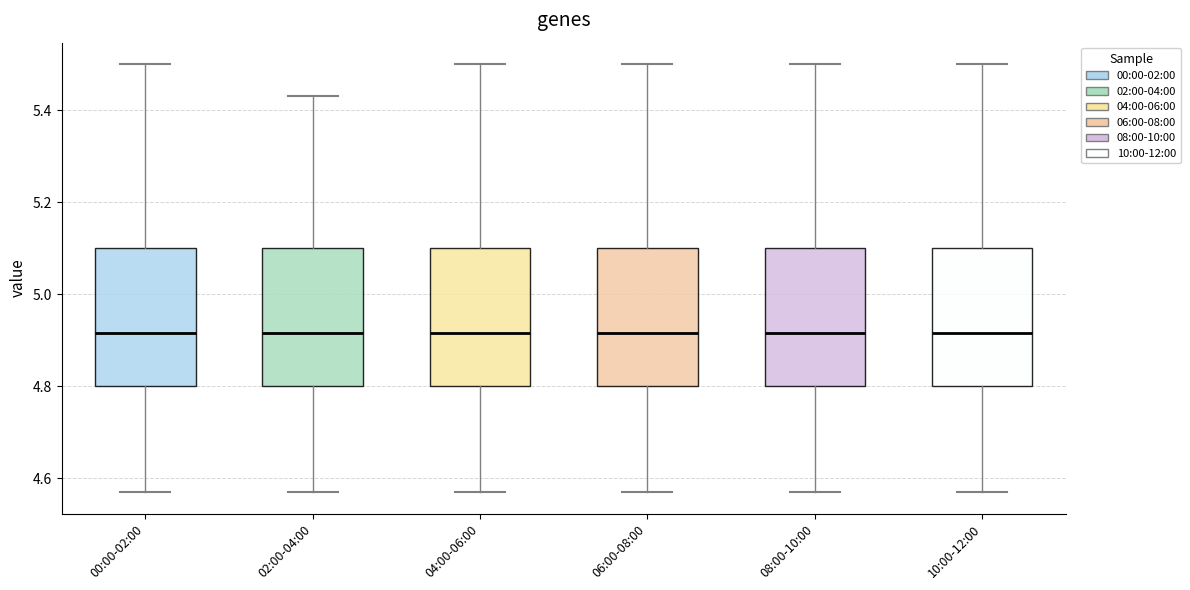

Reading left to right, read every box against the y-axis: the position of its median line, the range the box covers, and the ends of its whiskers. The values are not printed on the chart, so give them approximately, as read against the axis.

00:00-02:00: median 4.92, box 4.80 to 5.10, whiskers 4.58 to 5.50
02:00-04:00: median 4.92, box 4.80 to 5.10, whiskers 4.58 to 5.44
04:00-06:00: median 4.92, box 4.80 to 5.10, whiskers 4.58 to 5.50
06:00-08:00: median 4.92, box 4.80 to 5.10, whiskers 4.58 to 5.50
08:00-10:00: median 4.92, box 4.80 to 5.10, whiskers 4.58 to 5.50
10:00-12:00: median 4.92, box 4.80 to 5.10, whiskers 4.58 to 5.50